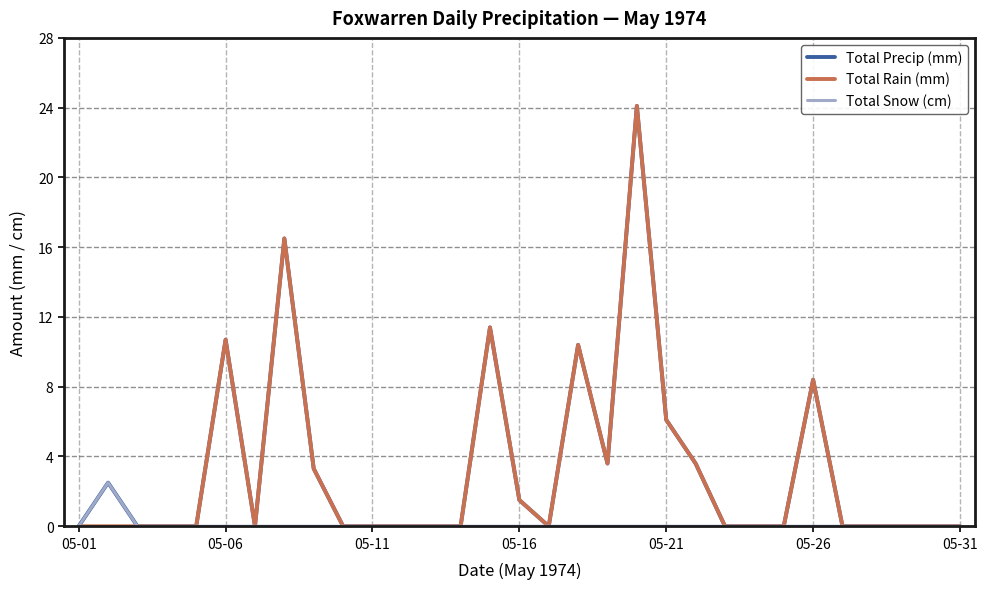

What is the highest value of the Total Precip (mm) series?

24.1